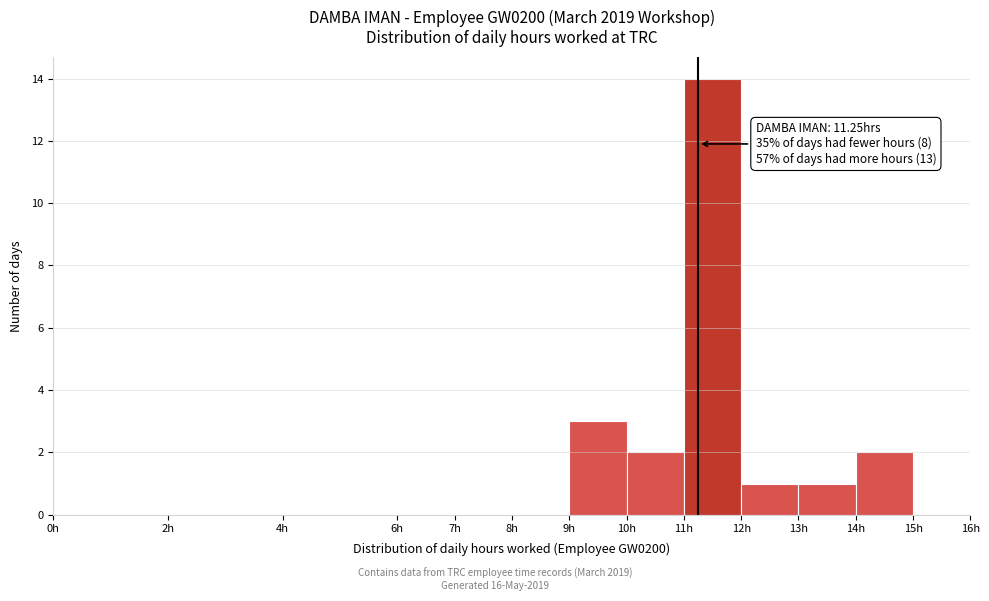

Over which range of the x-axis is the bar tallest?

11 to 12